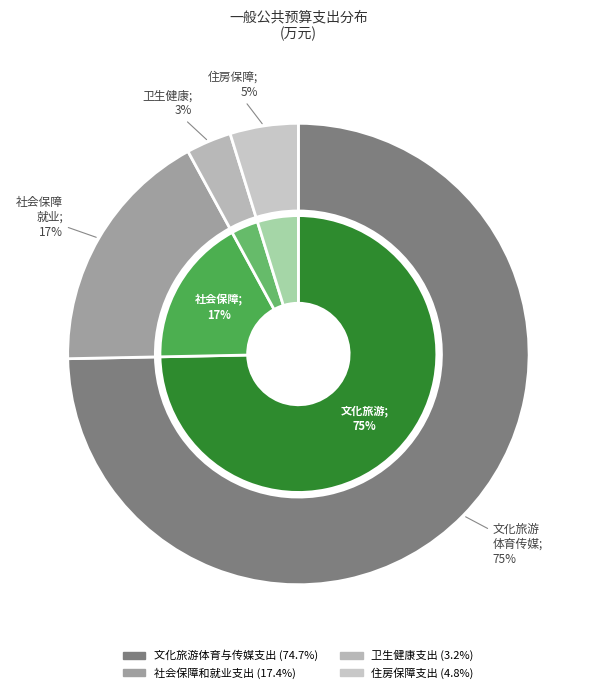

Does 文化旅游体育与传媒支出 represent more than half of the total?

Yes